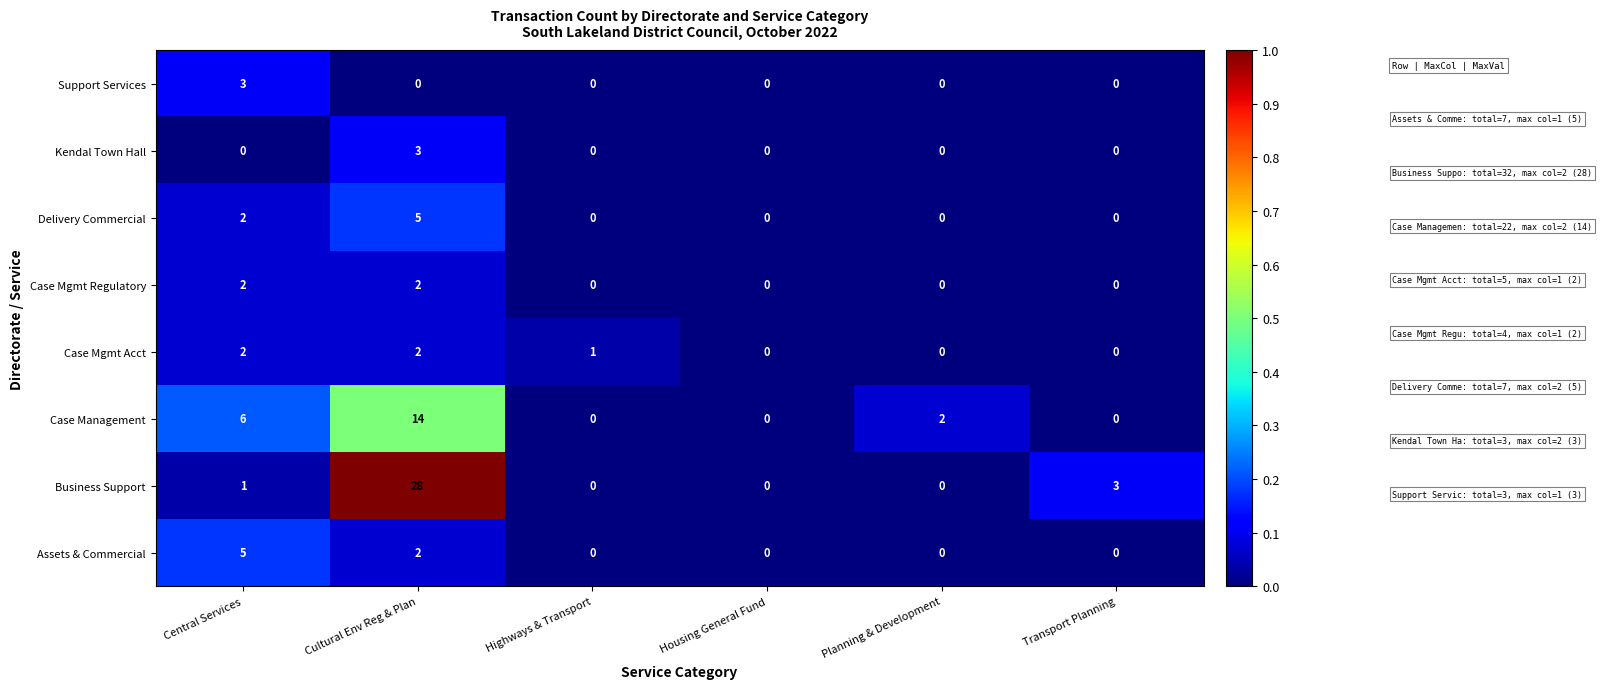

Between Cultural Env Reg & Plan and Planning & Development, which series saw the biggest shift?

Business Support